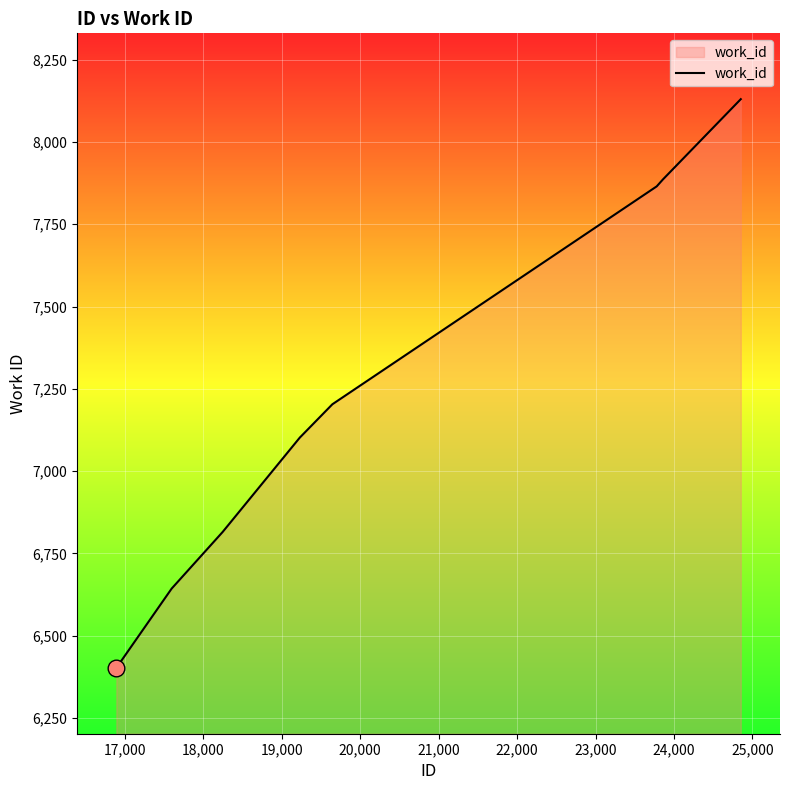

What is the maximum value shown in the chart?

8130